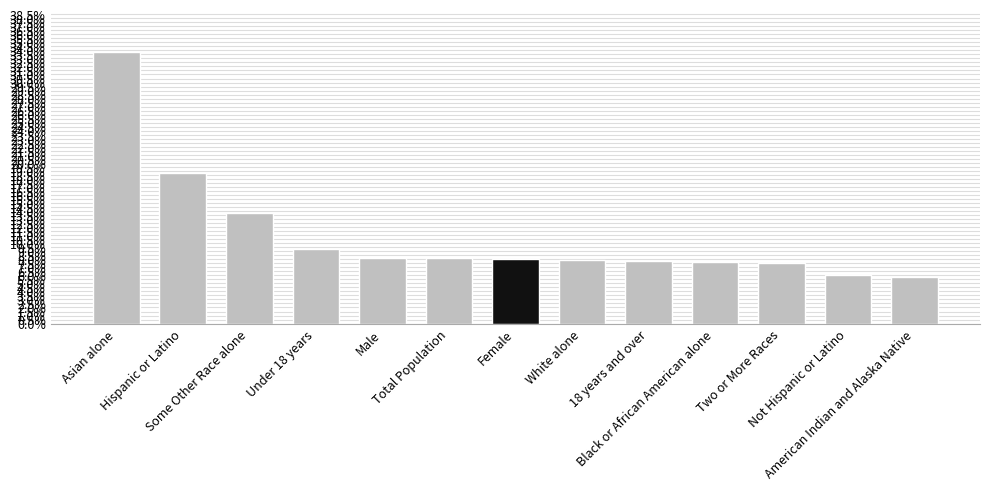

List the labels in order of value, largest first.

Asian alone, Hispanic or Latino, Some Other Race alone, Under 18 years, Male, Total Population, Female, White alone, 18 years and over, Black or African American alone, Two or More Races, Not Hispanic or Latino, American Indian and Alaska Native